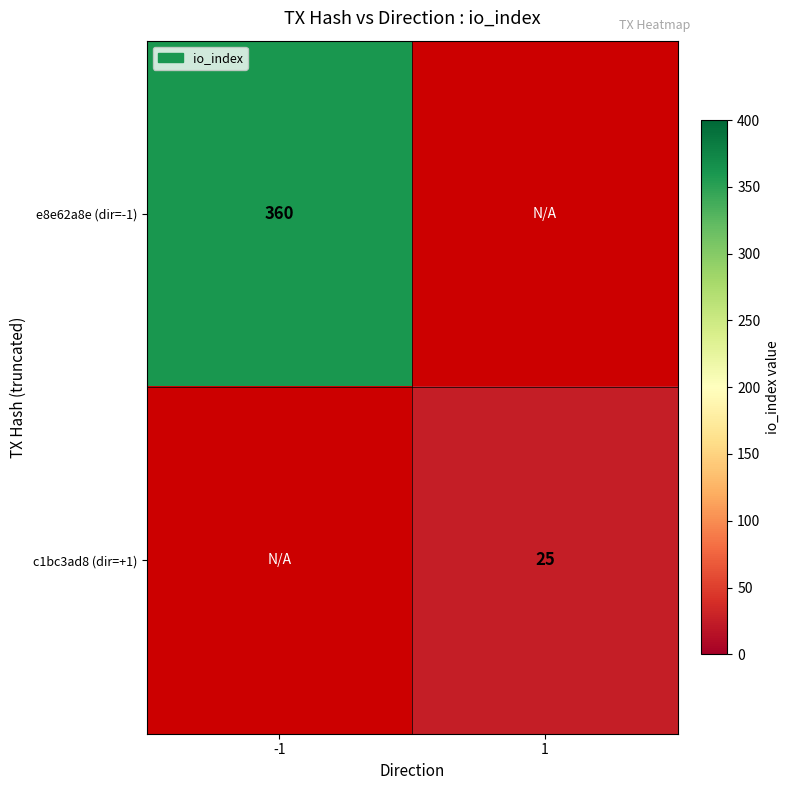

At how many categories does at least one series exceed 242?

1